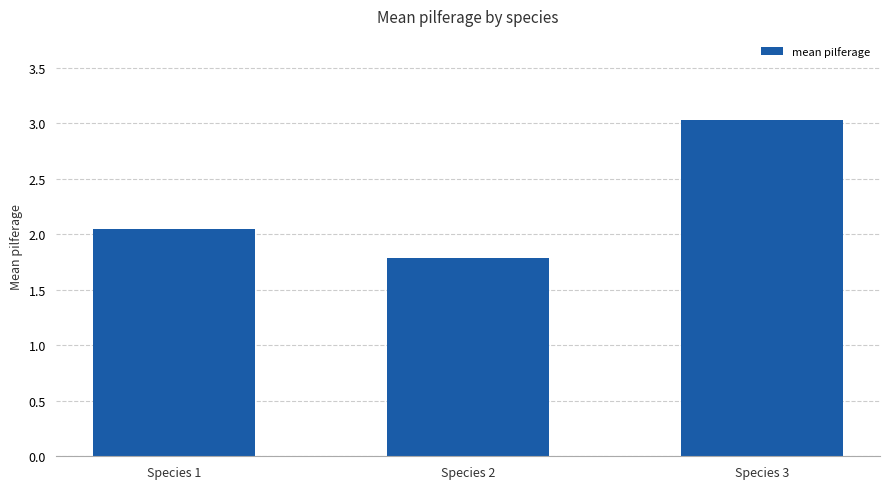

List the labels in order of value, smallest first.

Species 2, Species 1, Species 3